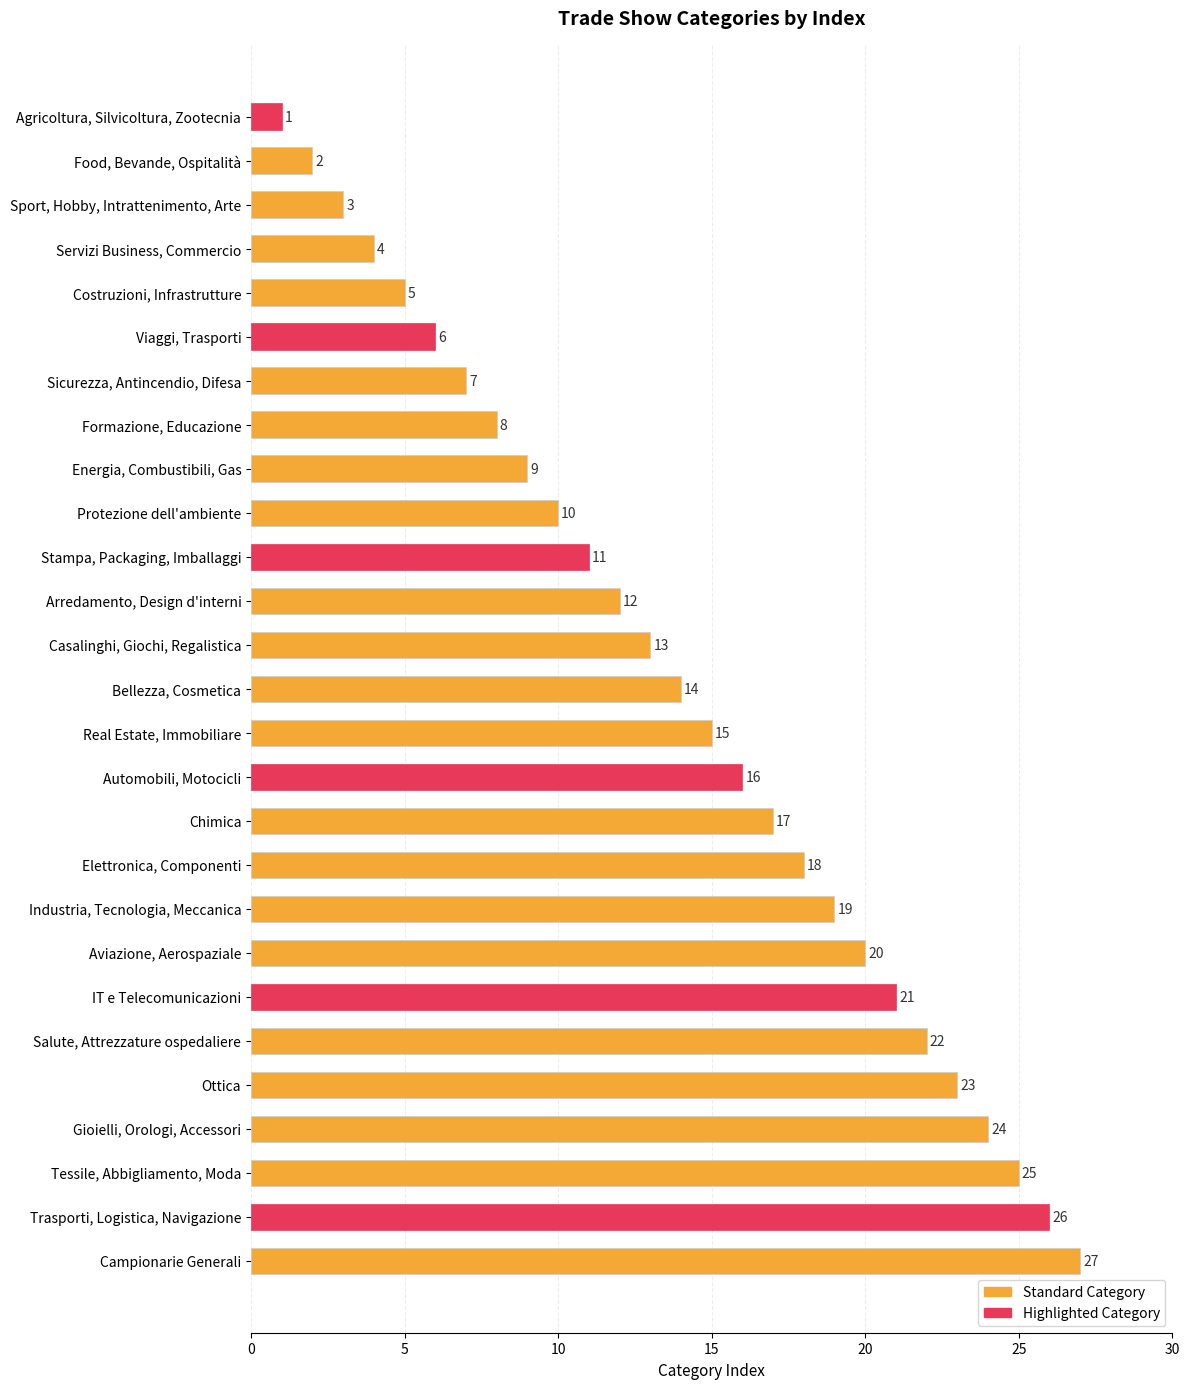

At which label is the value closest to 14?

Bellezza, Cosmetica